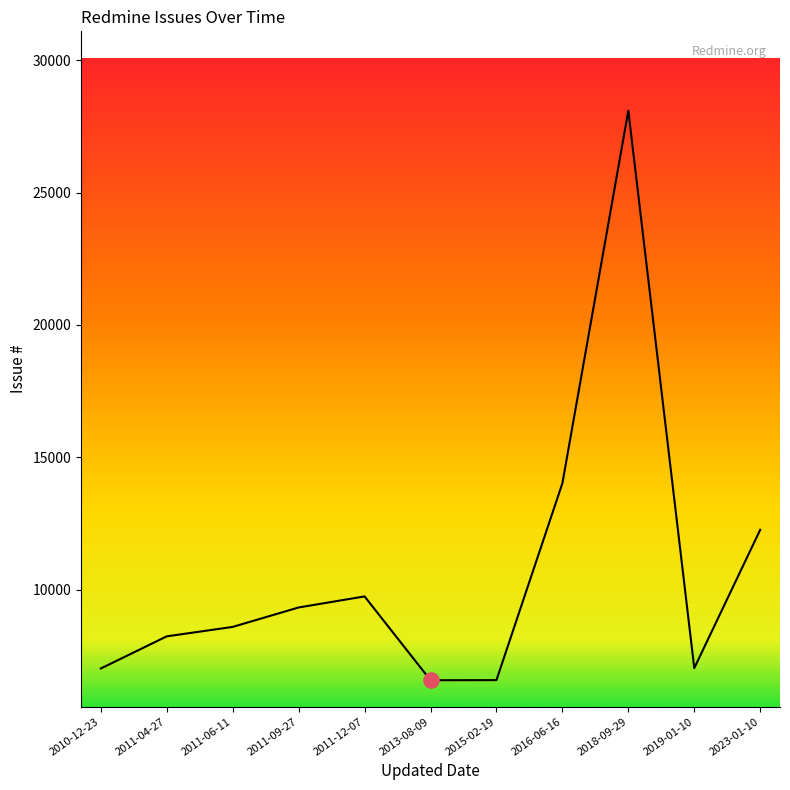

Which has a higher value, 2023-01-10 or 2013-08-09?

2023-01-10